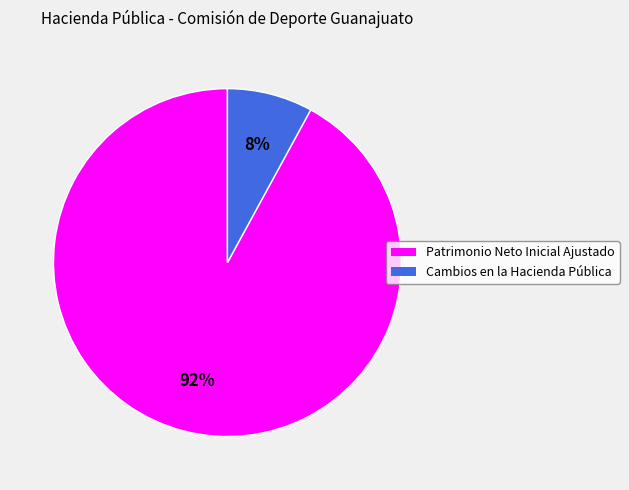

What is the largest slice in the pie chart?

Patrimonio Neto Inicial Ajustado